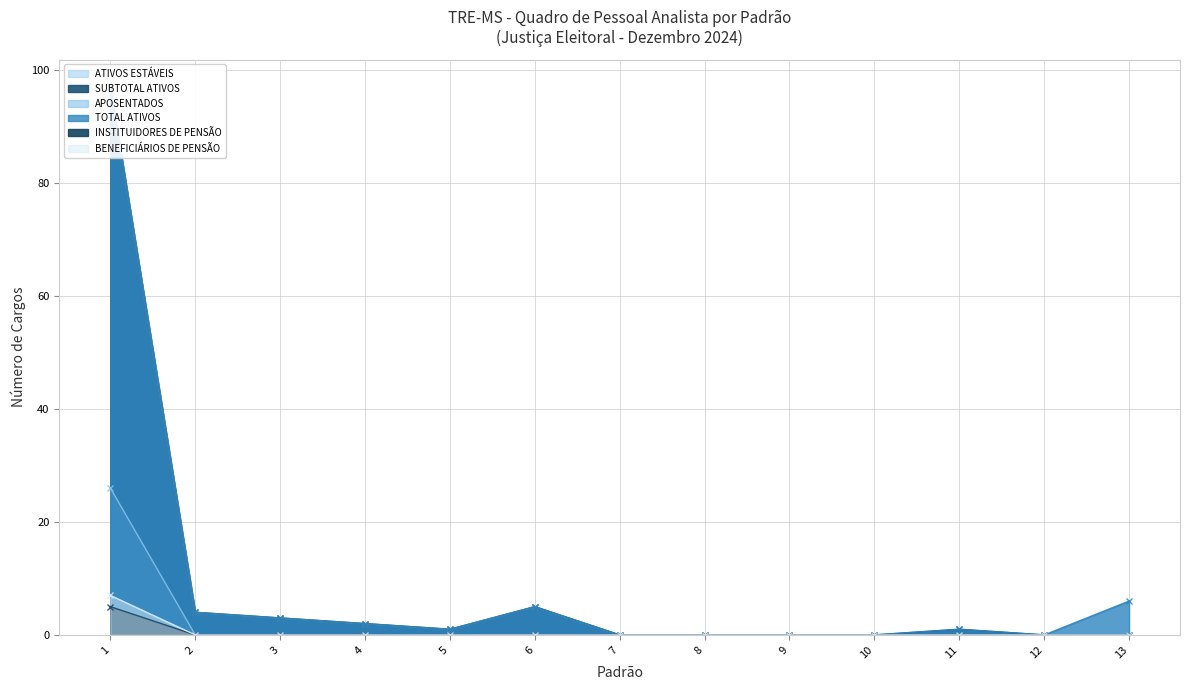

True or false: APOSENTADOS has more than 0 points higher than both neighbors.

False